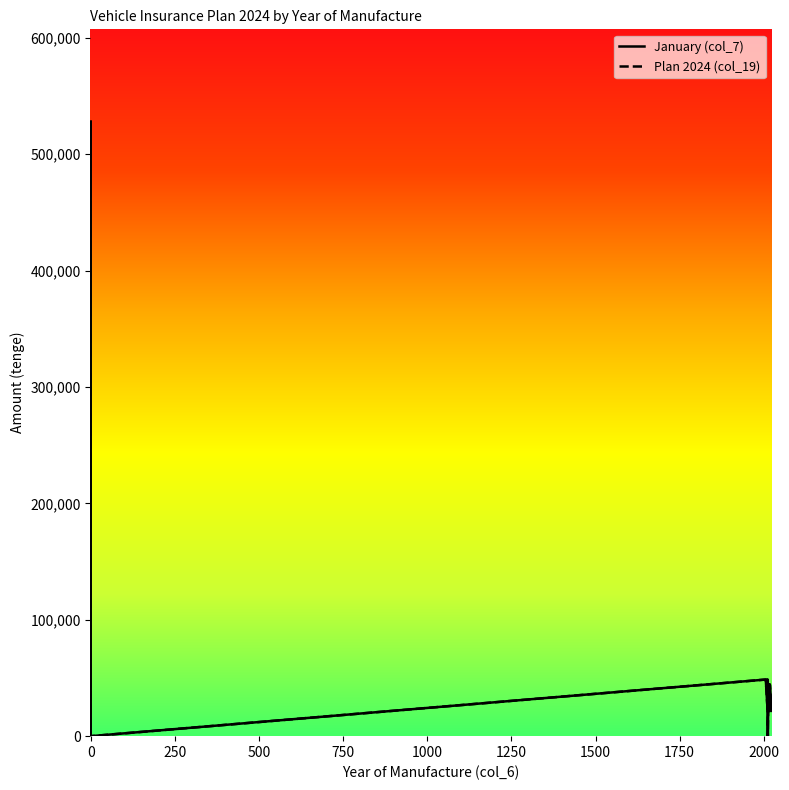

Reading left to right, transcribe all the data shown in this chart.

January (col_7): 528018	528018	0	48646	23871	23871	23871	23871	37234	23871	48646	0	23871	23871	23871	39404	44223	44223	21701	21701	21701	44223	21701	21701	21701	21701	21701	21701	21701	21701	44223	21701
Plan 2024 (col_19): 528018	528018	0	48646	23871	23871	23871	23871	37234	23871	48646	0	23871	23871	23871	39404	44223	44223	21701	21701	21701	44223	21701	21701	21701	21701	21701	21701	21701	21701	44223	21701